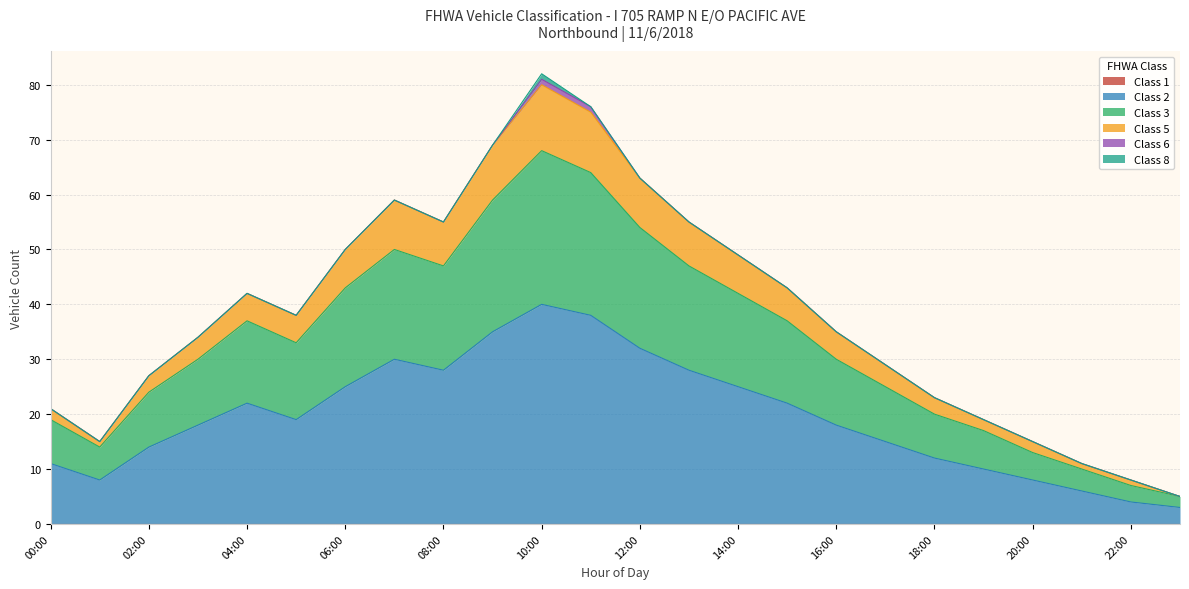

The Class 2 series shows 31 at 05:00. True or false?

False